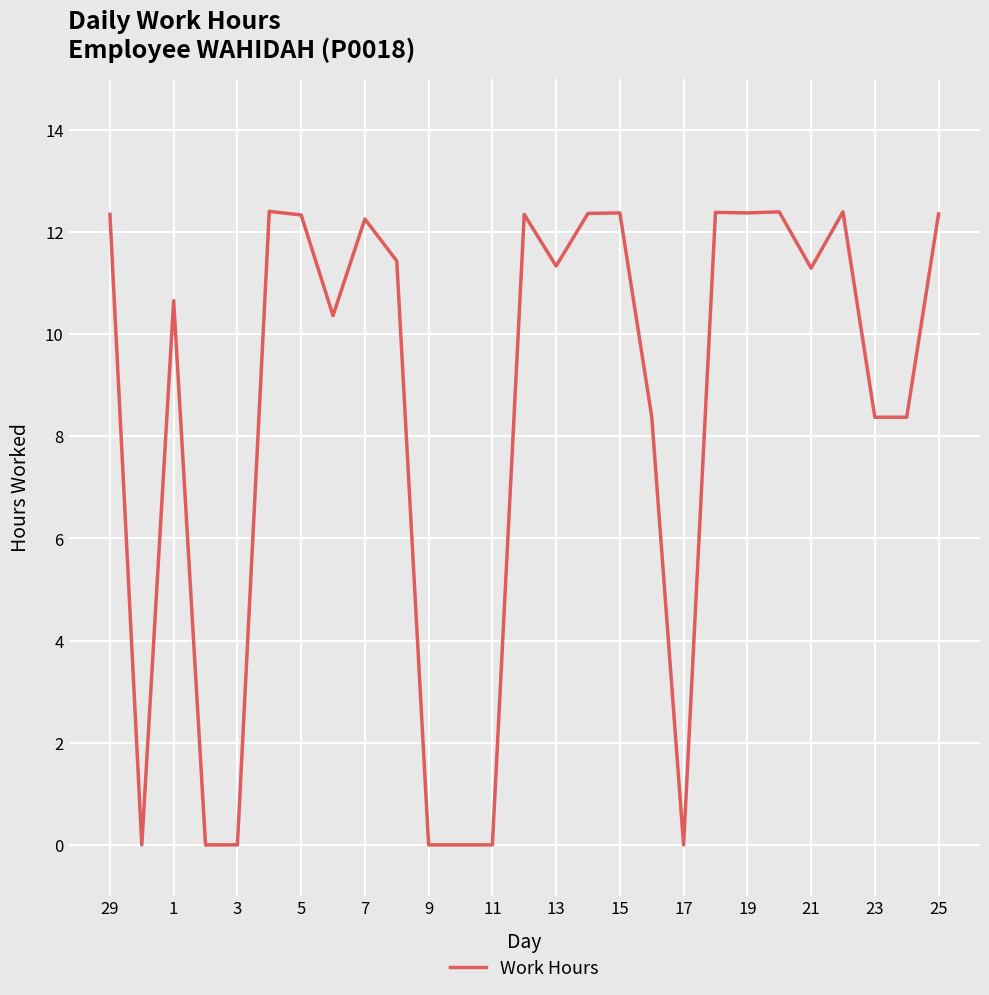

What is the difference between the maximum and minimum values?

12.4